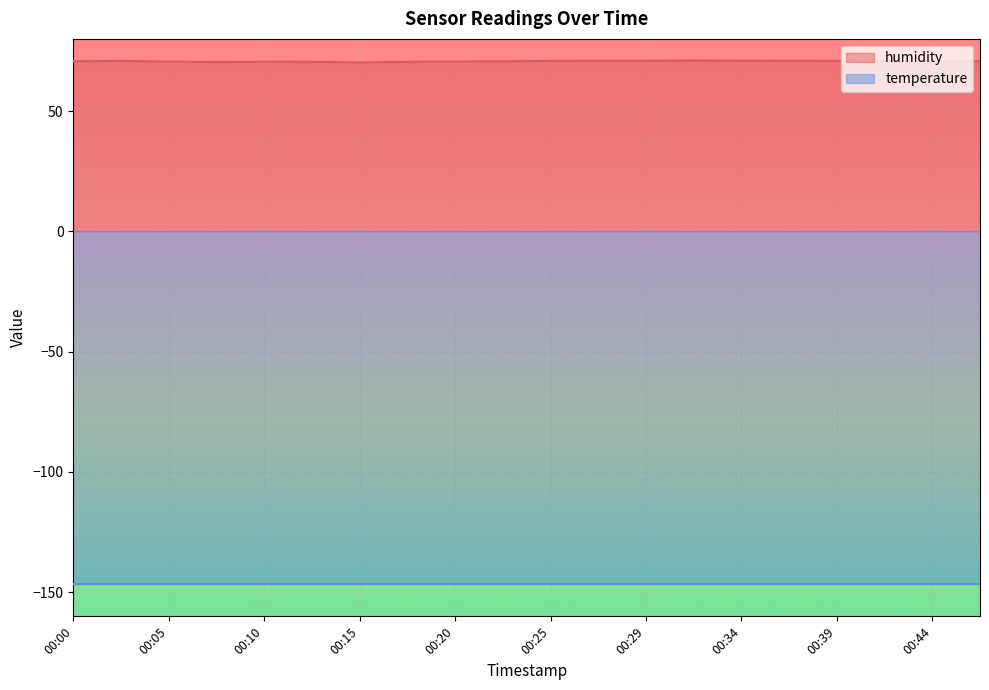

Where is the first local maximum?

00:02